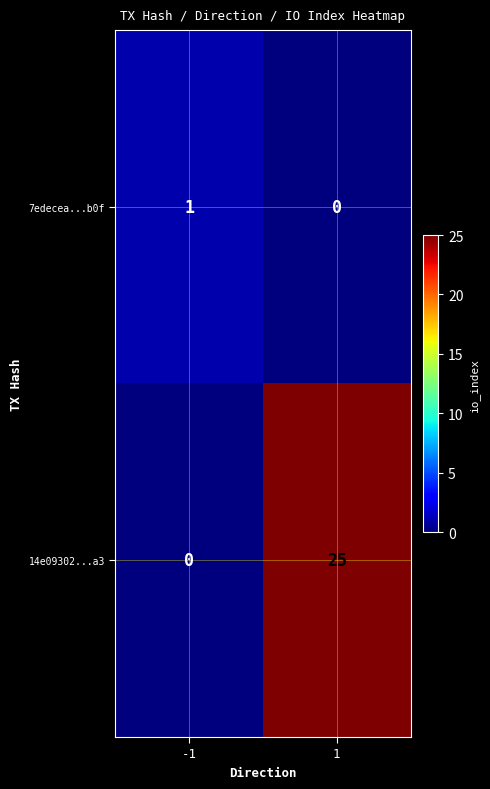

What value does the 14e09302...a3 series have at 1?

25